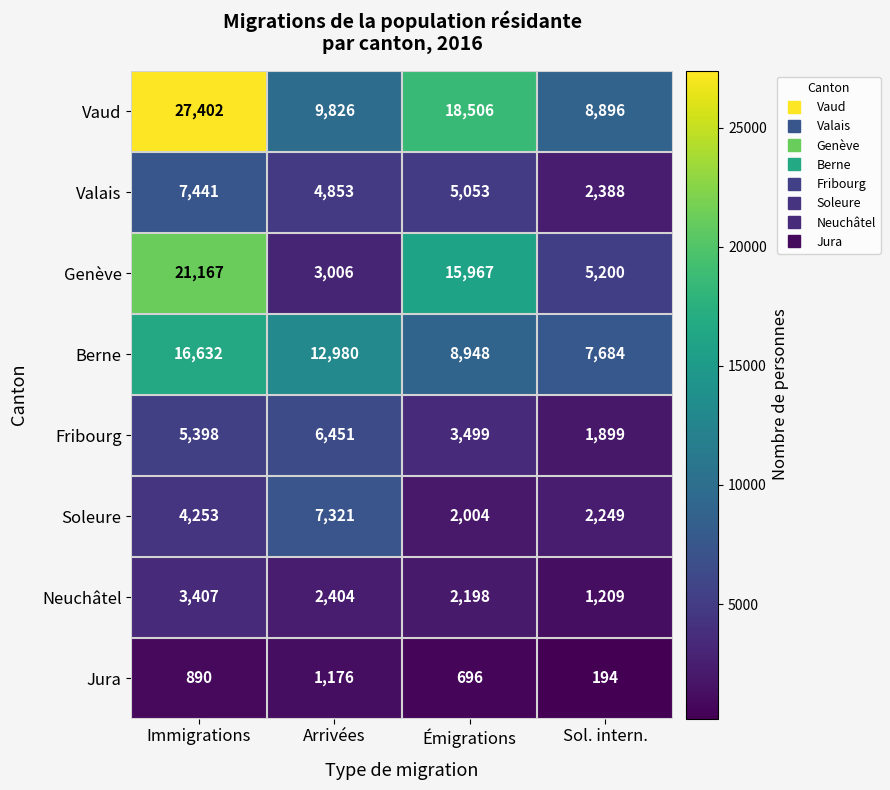

What is the difference between the highest and lowest values at Immigrations?

26512